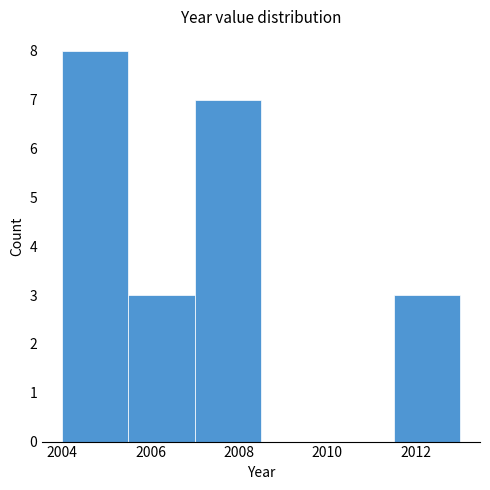

How tall is the bar that spans 2004.0 to 2005.5 on the x-axis? Neither the bar edges nor the heights are printed on the chart, so give them approximately, as read against the axes.

8